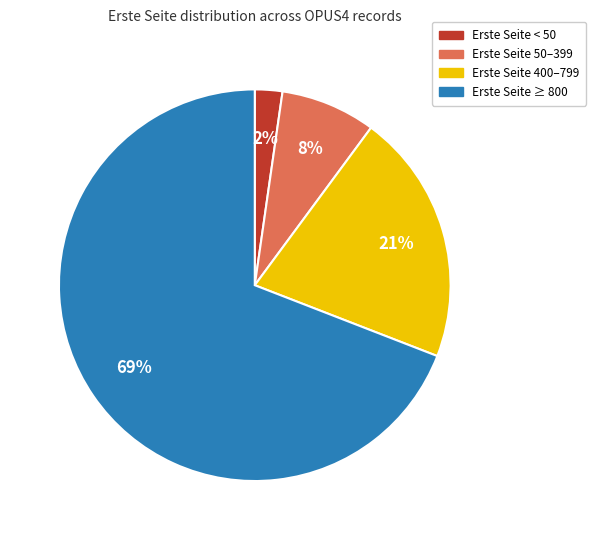

Is there a majority slice in this chart?

Yes